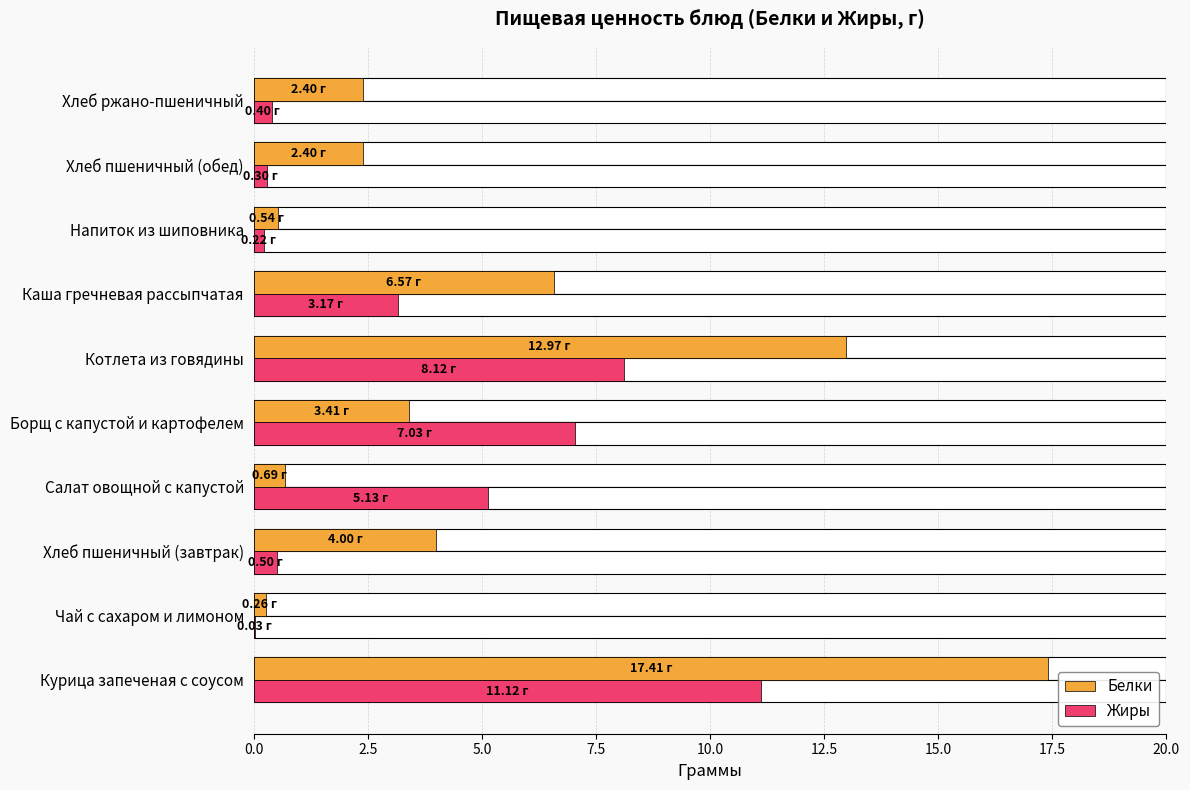

How many data points does each series have?

10